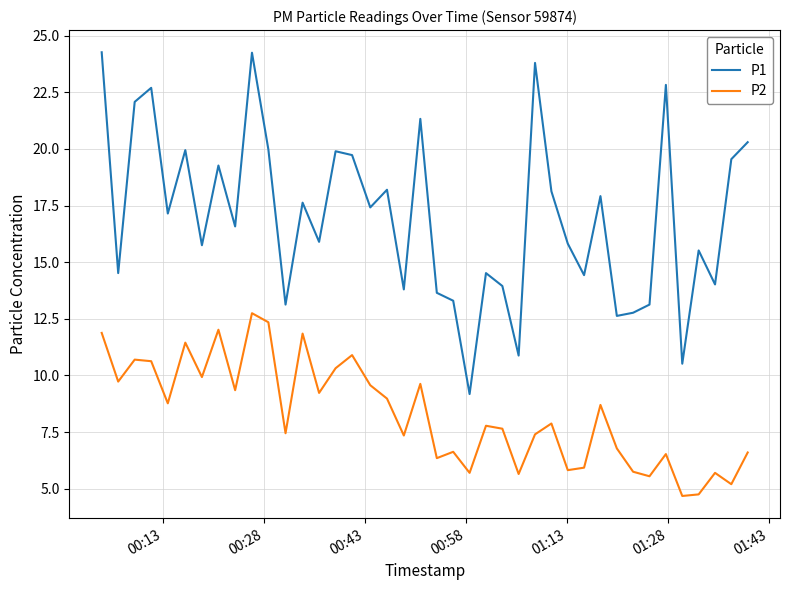

List the series in order of their overall mean, lowest first.

P2, P1